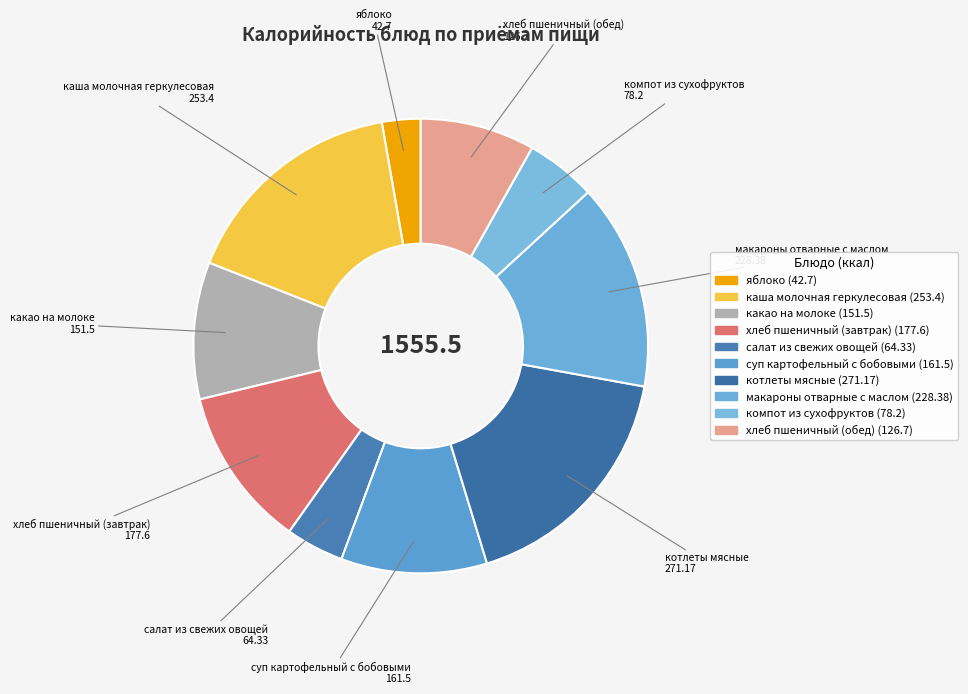

Which category has the smallest portion of the pie?

яблоко